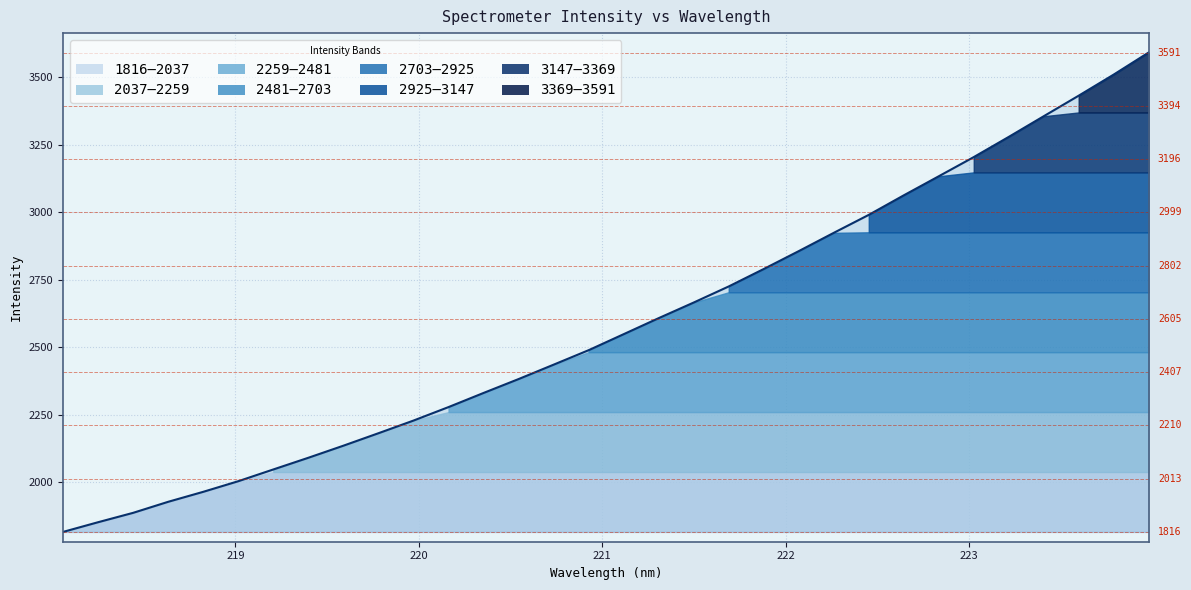

List the labels in order of value, largest first.

223.9802, 223.7895, 223.5987, 223.408, 223.2172, 223.0264, 222.8355, 222.6447, 222.4538, 222.263, 222.0721, 221.8812, 221.6902, 221.4993, 221.3083, 221.1174, 220.9264, 220.7354, 220.5444, 220.3533, 220.1623, 219.9712, 219.7801, 219.589, 219.3979, 219.2067, 219.0156, 218.8244, 218.6332, 218.442, 218.2508, 218.0596